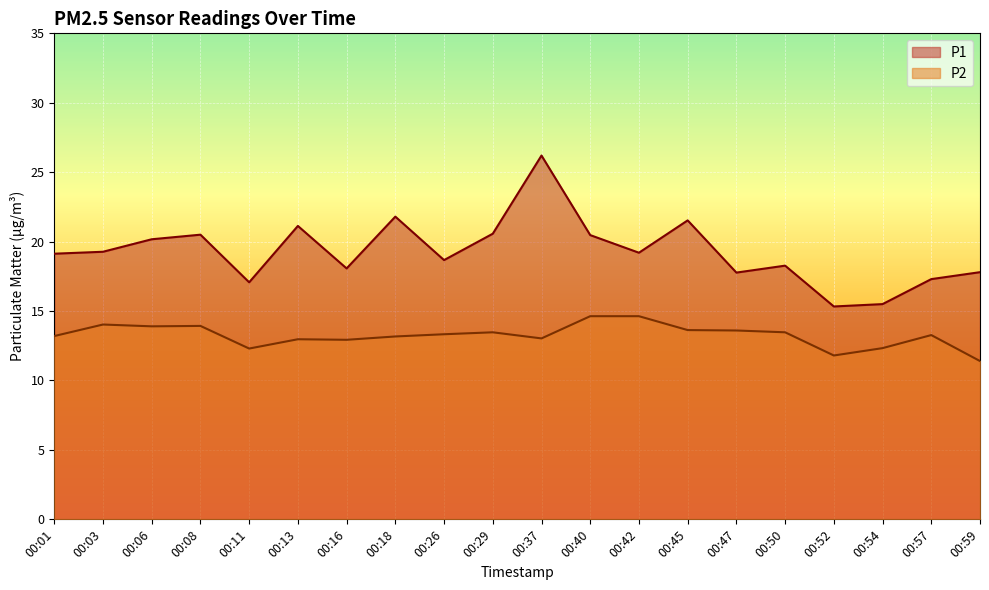

Rank the series by their maximum value, from highest to lowest.

P1, P2